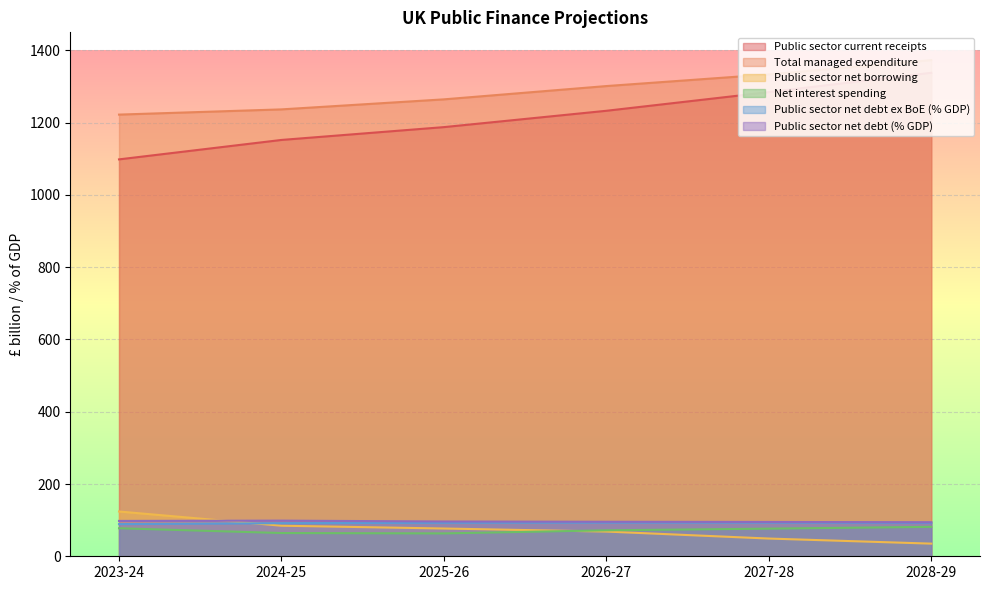

What is the lowest value of the Total managed expenditure series?

1222.3